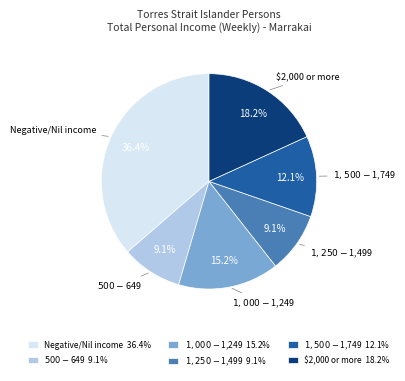

To the nearest percent, what portion does $1,000-$1,249 represent?

15%